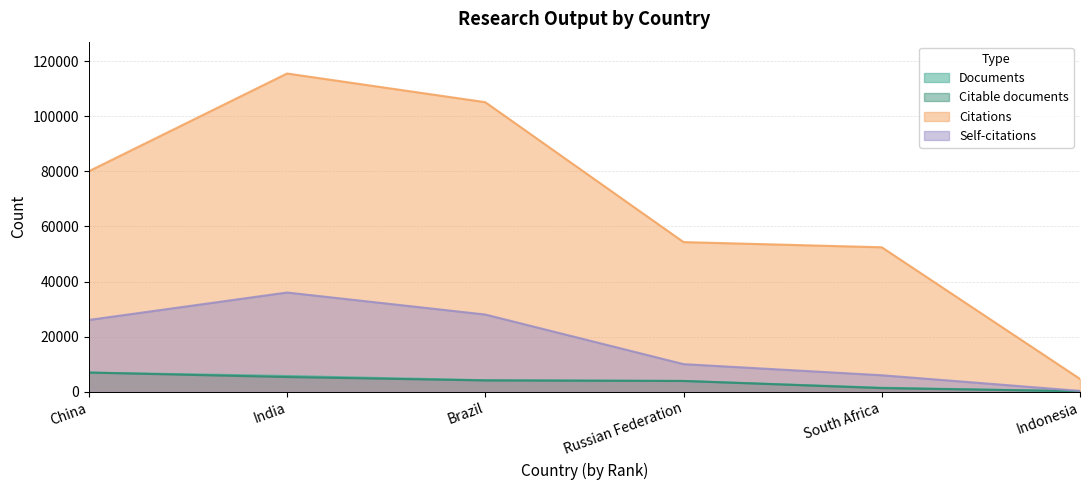

List the series in order of their peak value, lowest first.

Citable documents, Documents, Self-citations, Citations